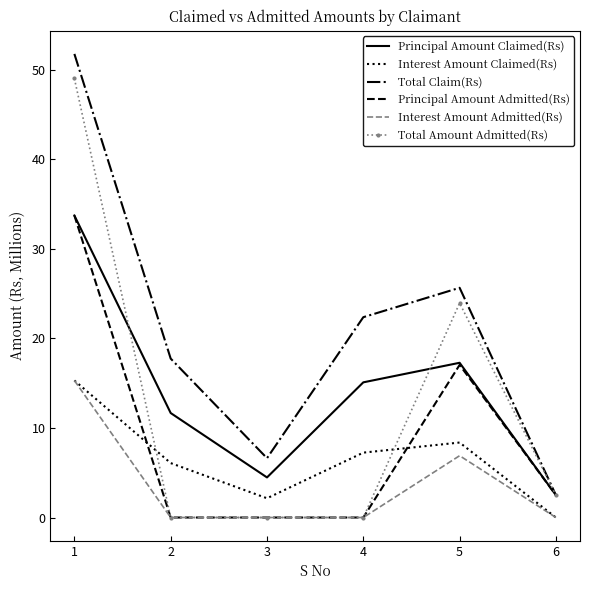

What is the greatest value displayed?

51.8